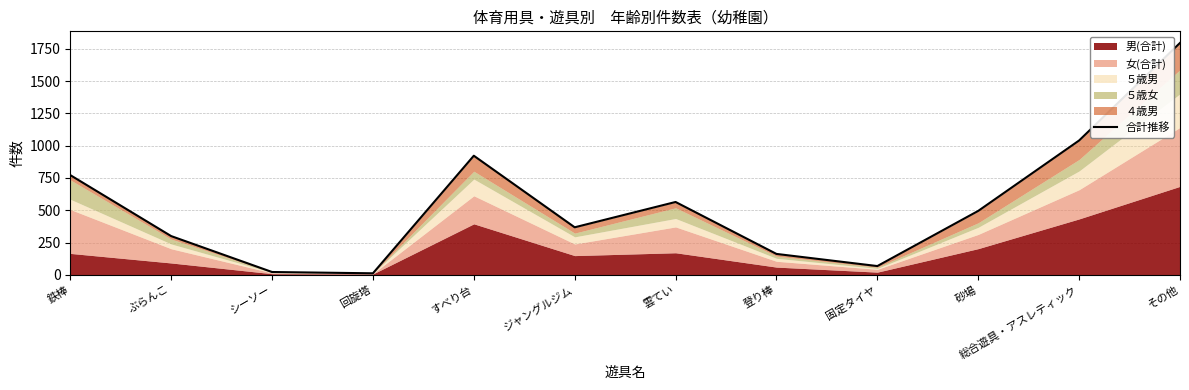

Does the chart display data point markers on the line(s)?

No